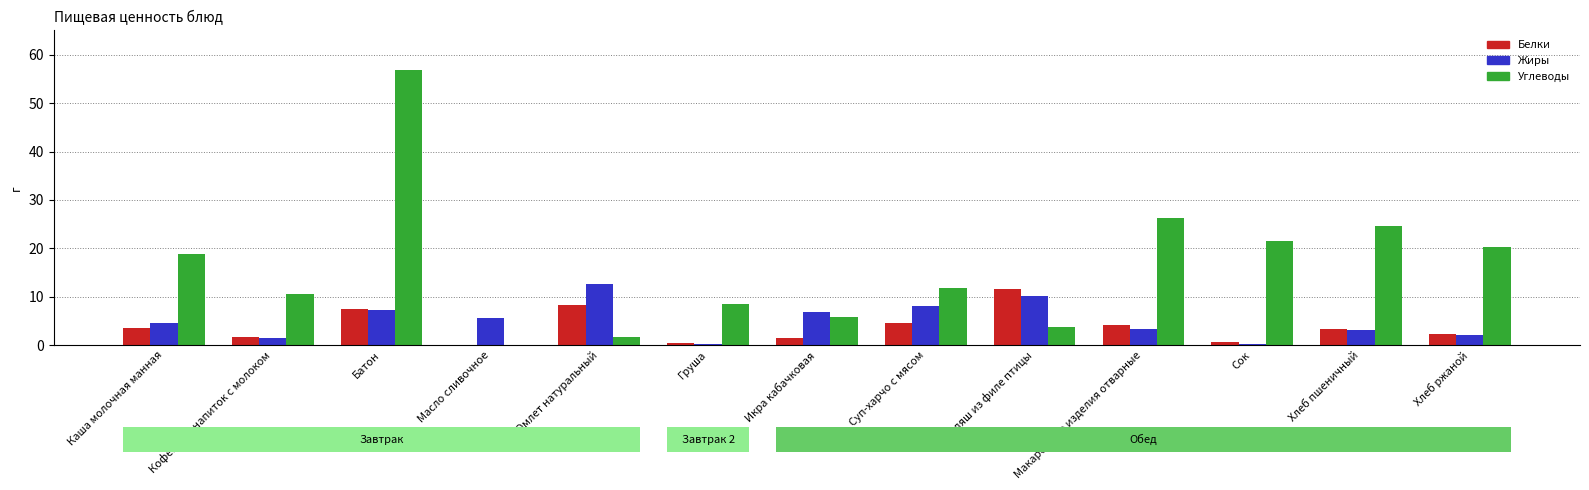

What is the sum of the Жиры values at Кофейный напиток с молоком and Макаронные изделия отварные?

4.8